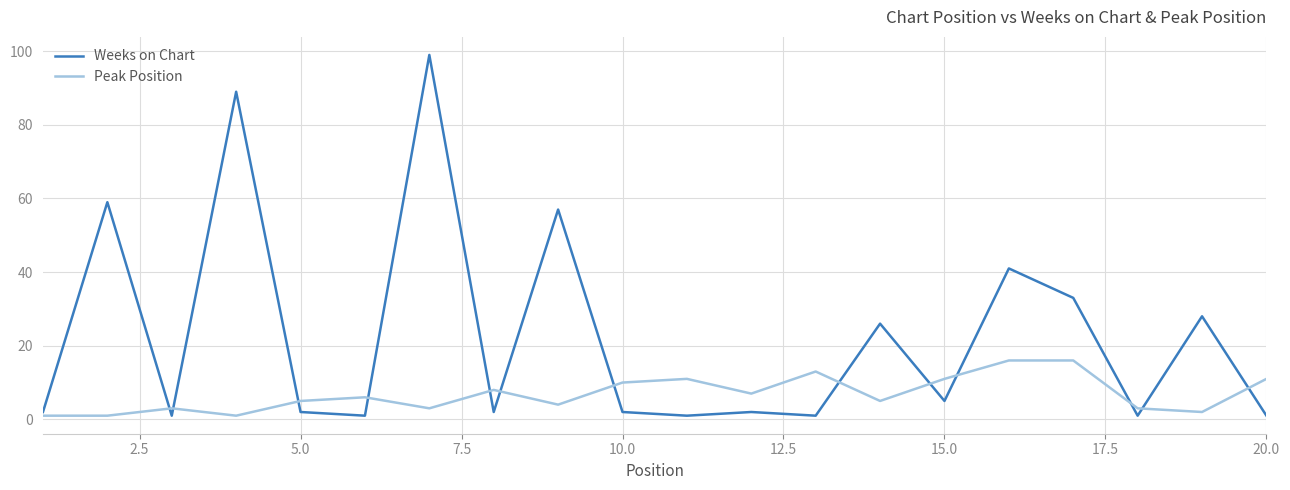

Which series has the largest range (max minus min)?

Weeks on Chart